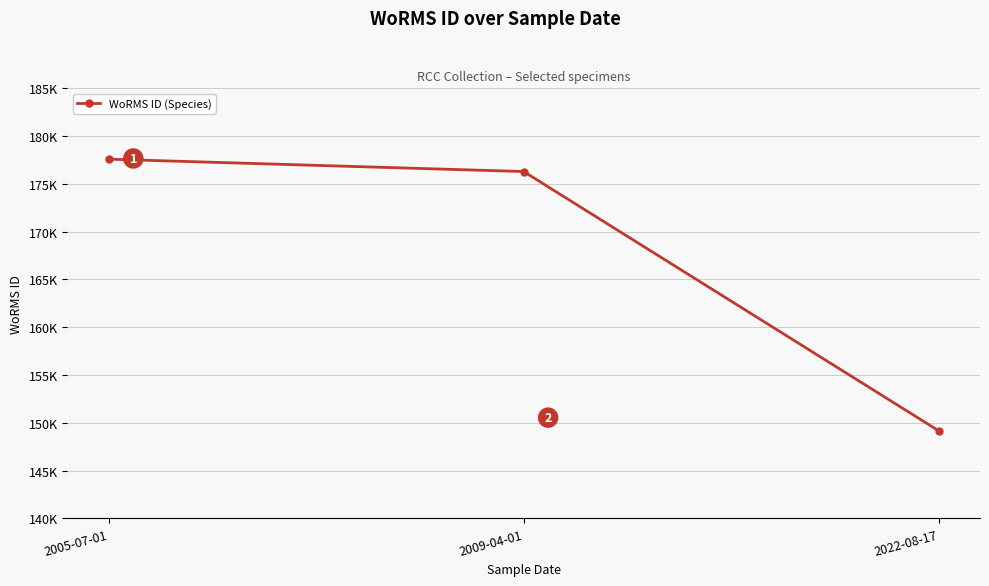

Reading left to right, what are all the values shown in this chart?

2005-07-01=177588	2009-04-01=176294	2022-08-17=149181